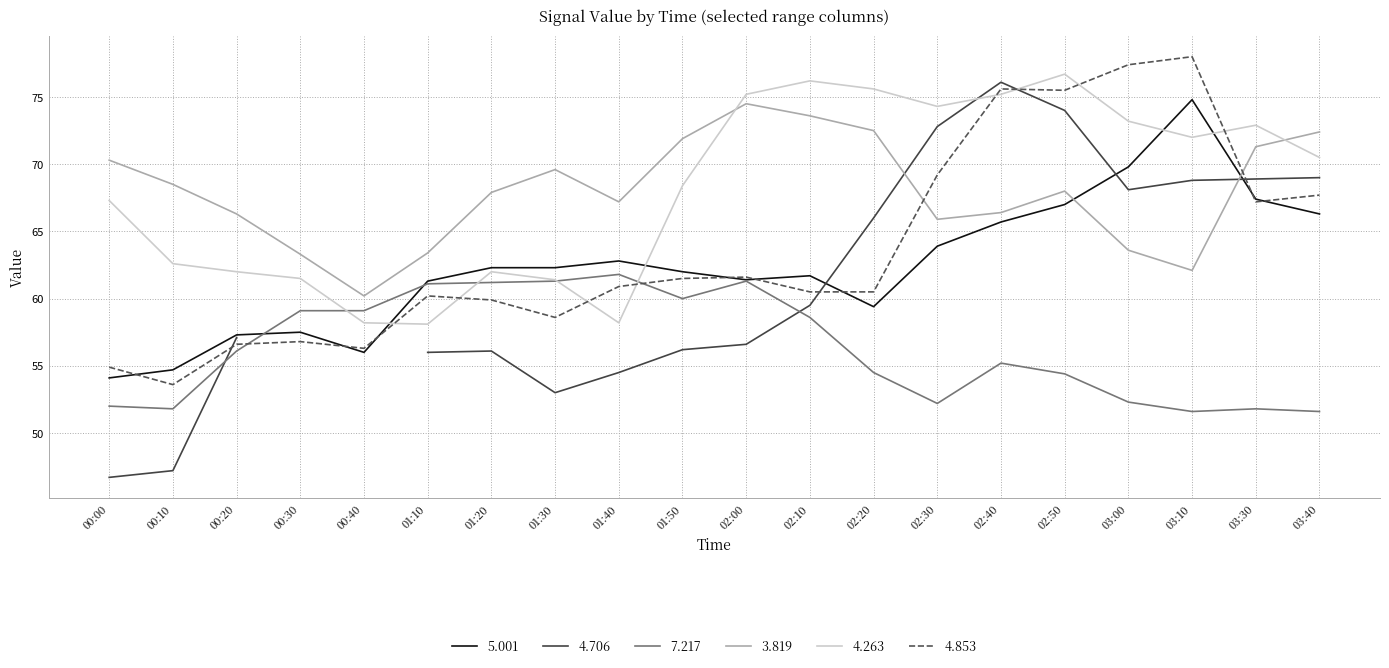

What is the value of the 3.819 point at the 6th from the left?

63.4